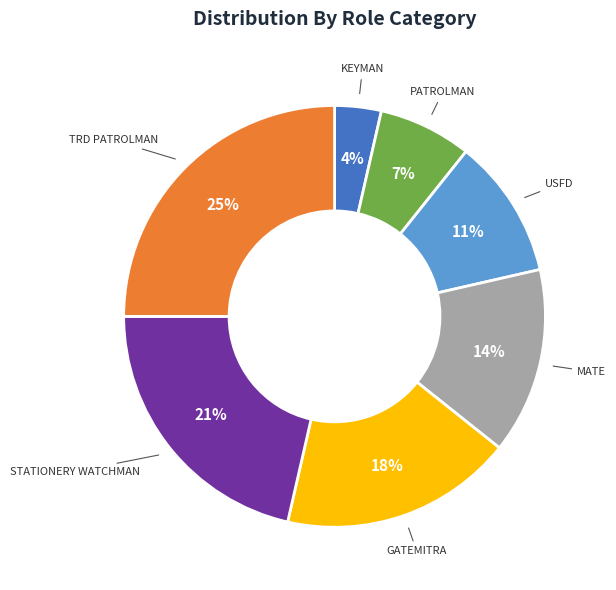

To the nearest percent, what is the average slice percentage?

14%